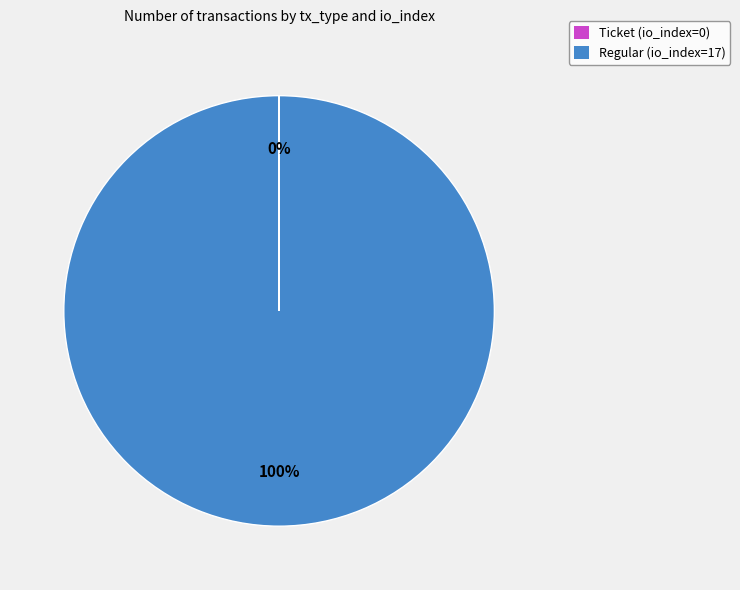

To the nearest percent, what is the average slice percentage?

50%